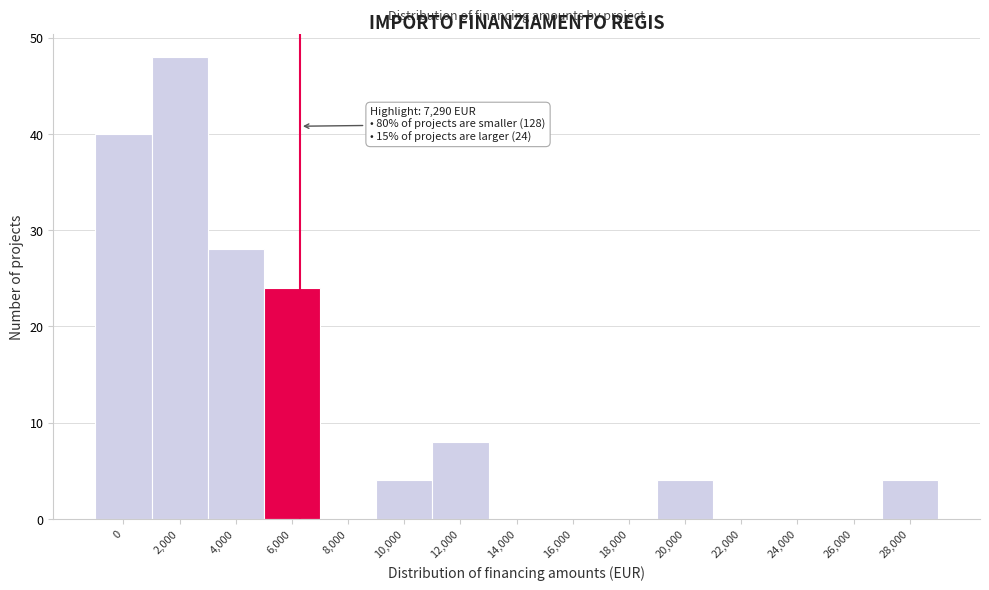

Reading left to right, what are all the values shown in this chart?

0=40	2,000=48	4,000=28	6,000=24	8,000=0	10,000=4	12,000=8	14,000=0	16,000=0	18,000=0	20,000=4	22,000=0	24,000=0	26,000=0	28,000=4